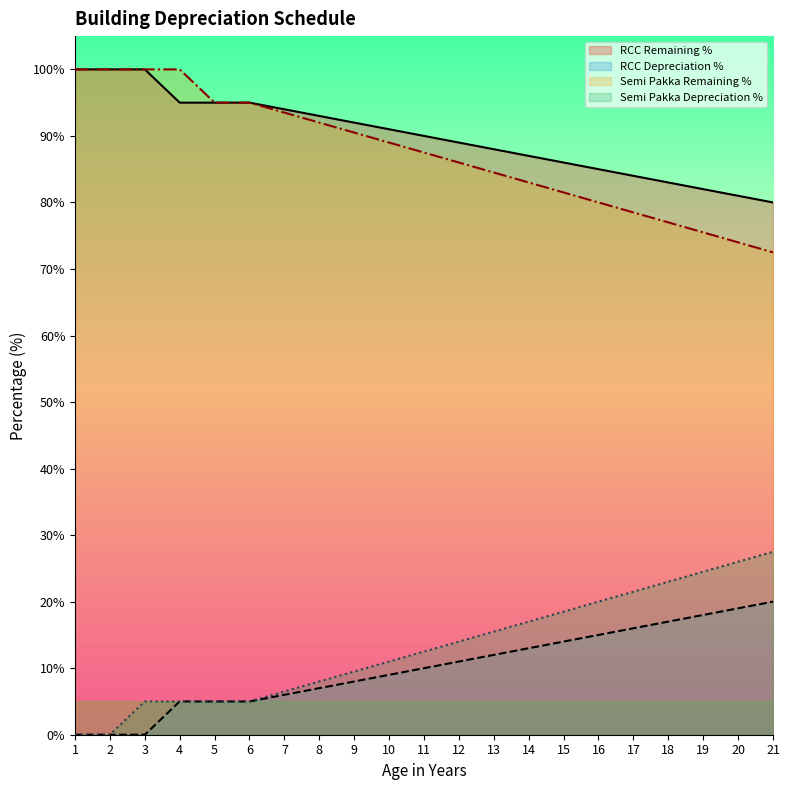

Which series changed the most between 18 and 19?

Semi Pakka Depreciation %